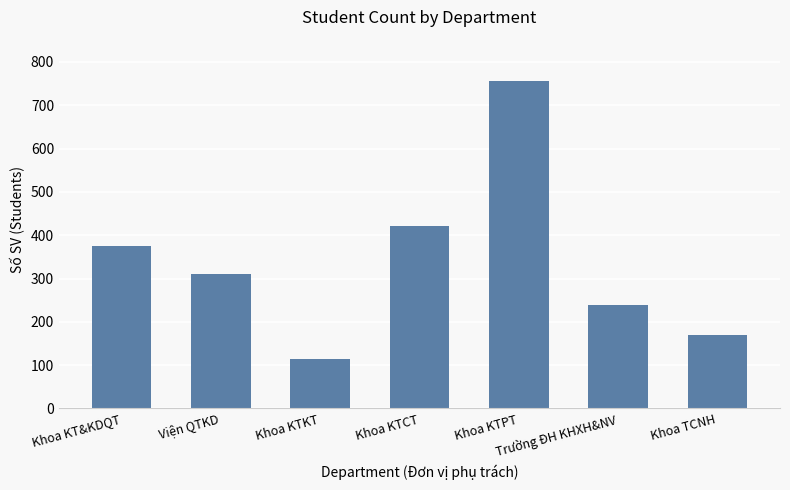

The value at Khoa KTPT is 757. True or false?

True